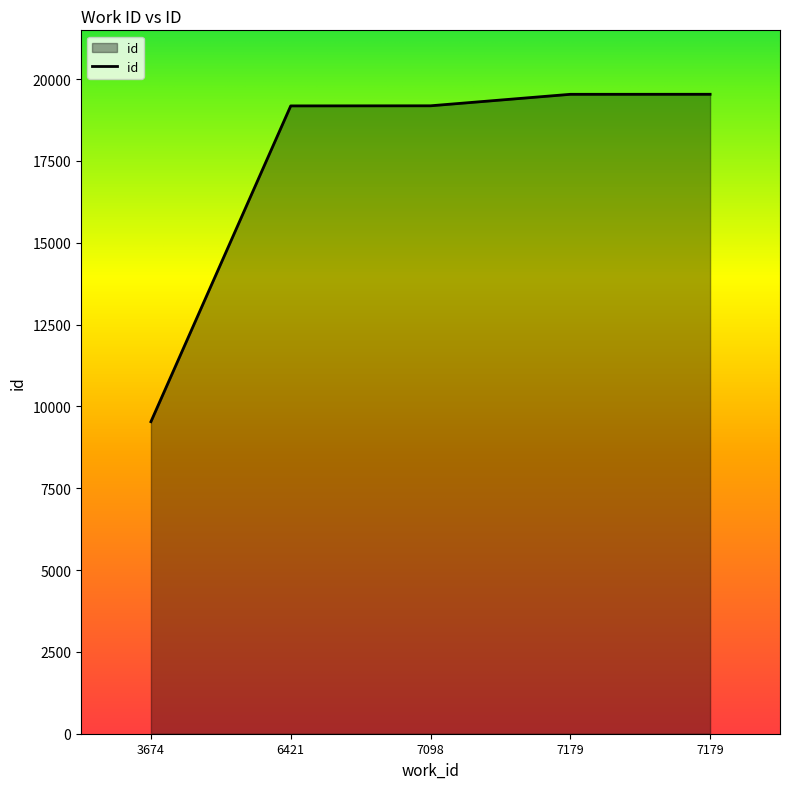

What is the minimum value shown in the chart?

9534